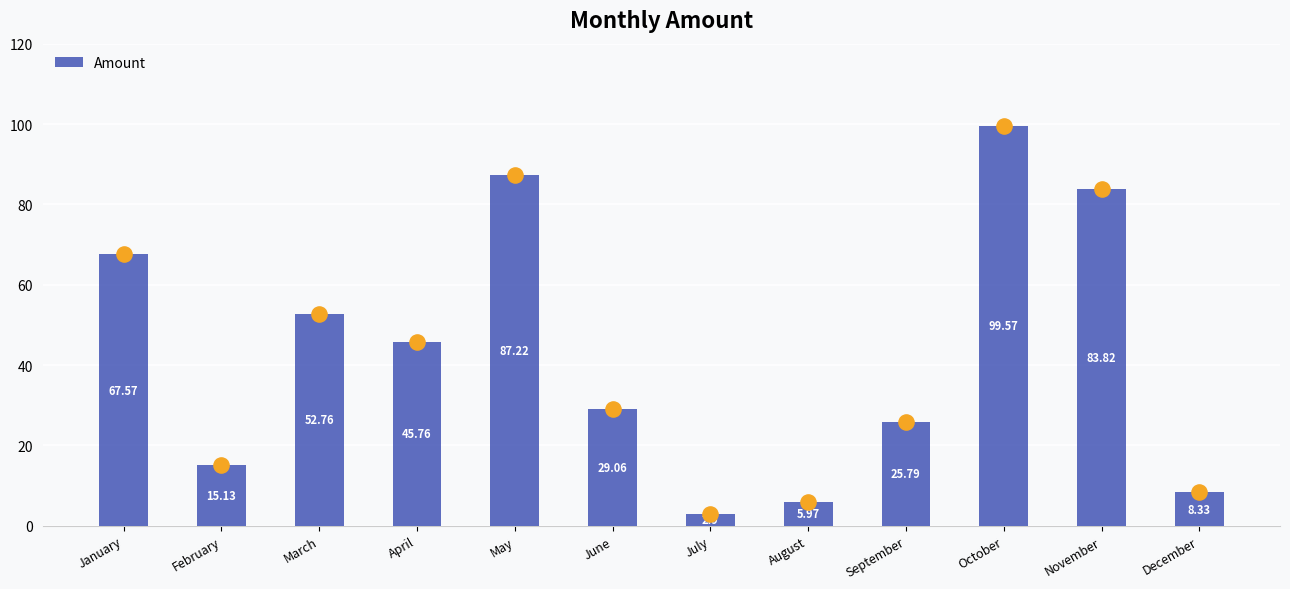

Between October and March, which is larger?

October